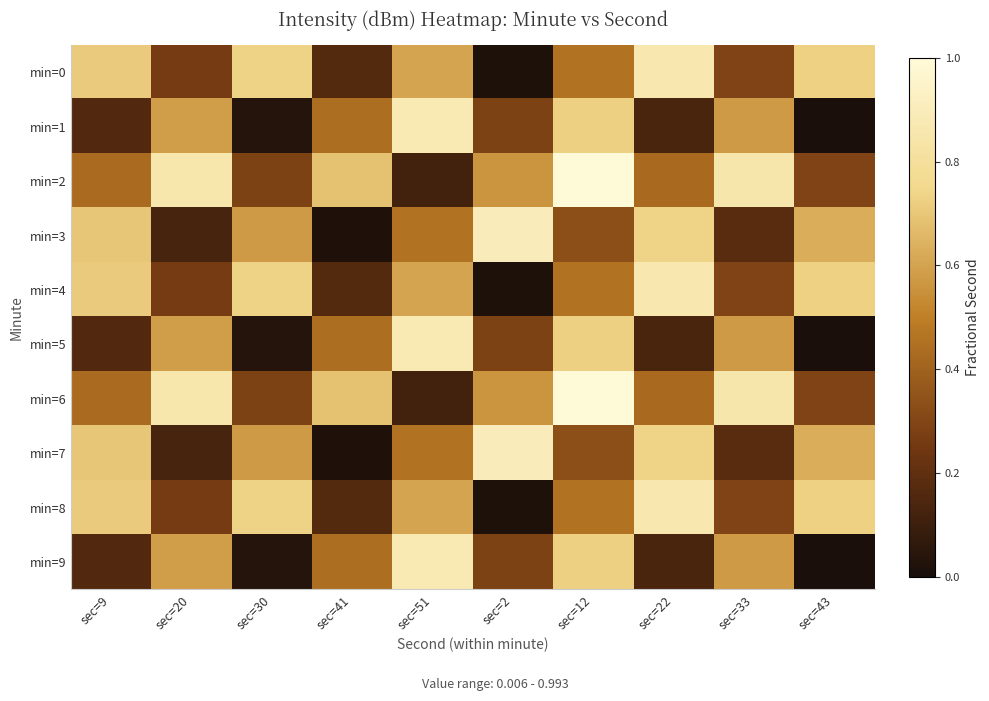

How many distinct data groups are displayed?

10